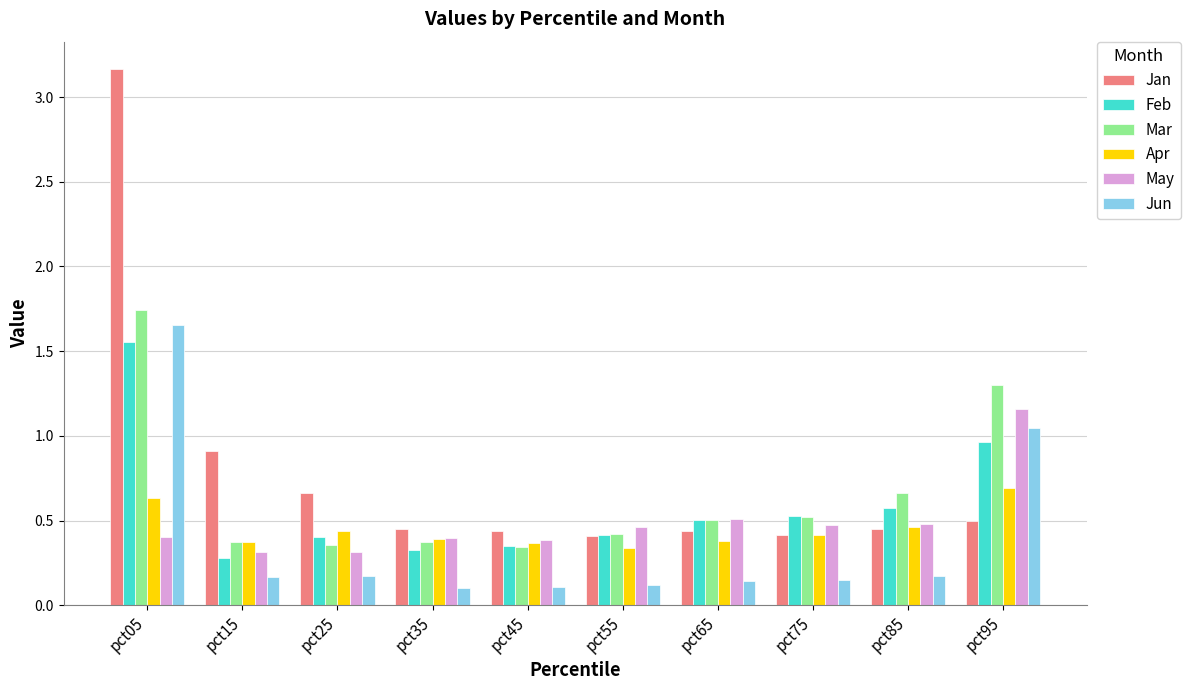

What are all the series names shown in the legend?

Jan, Feb, Mar, Apr, May, Jun